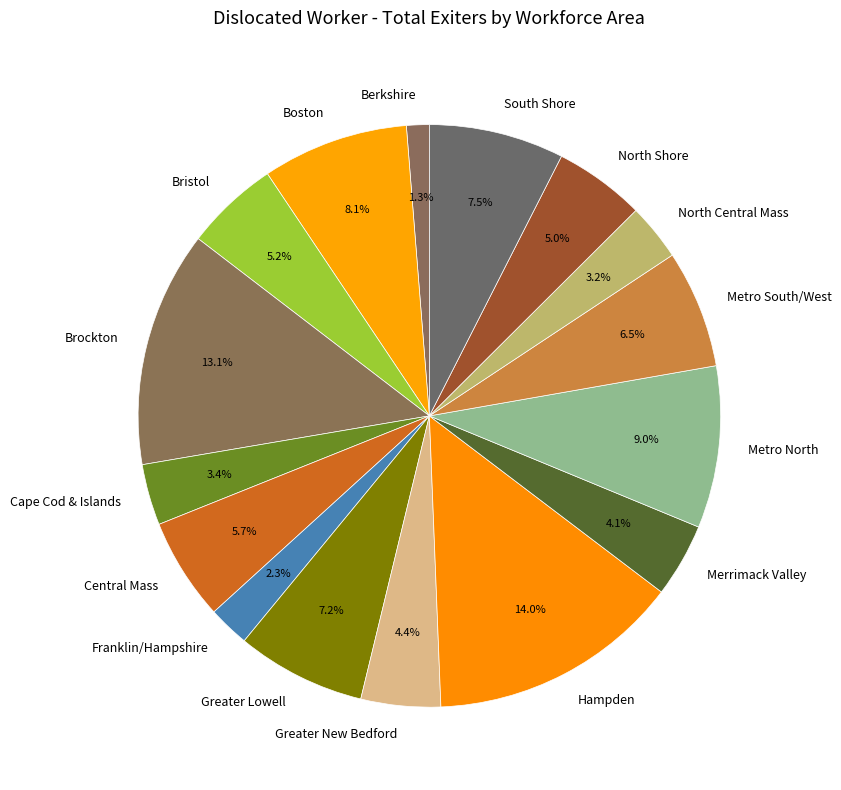

To the nearest percent, what portion does Bristol represent?

5%